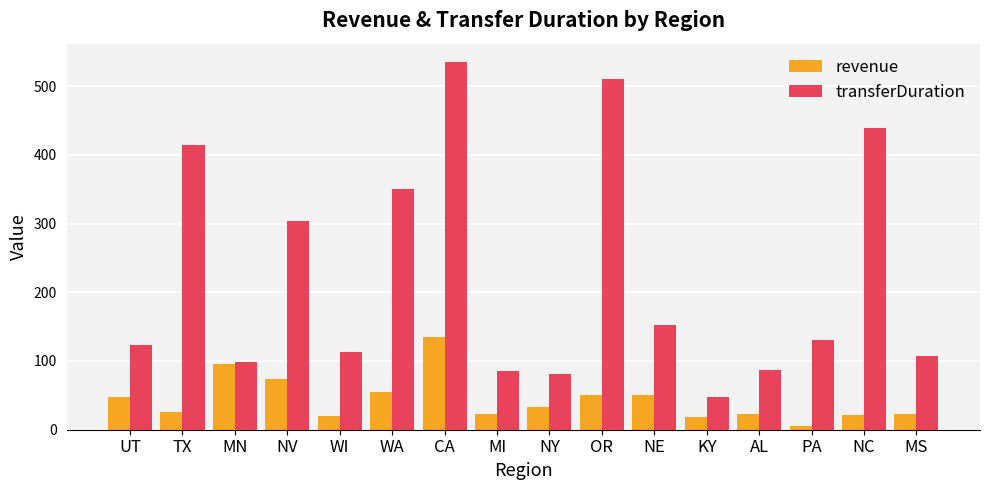

What is the maximum value shown in the chart?

535.0